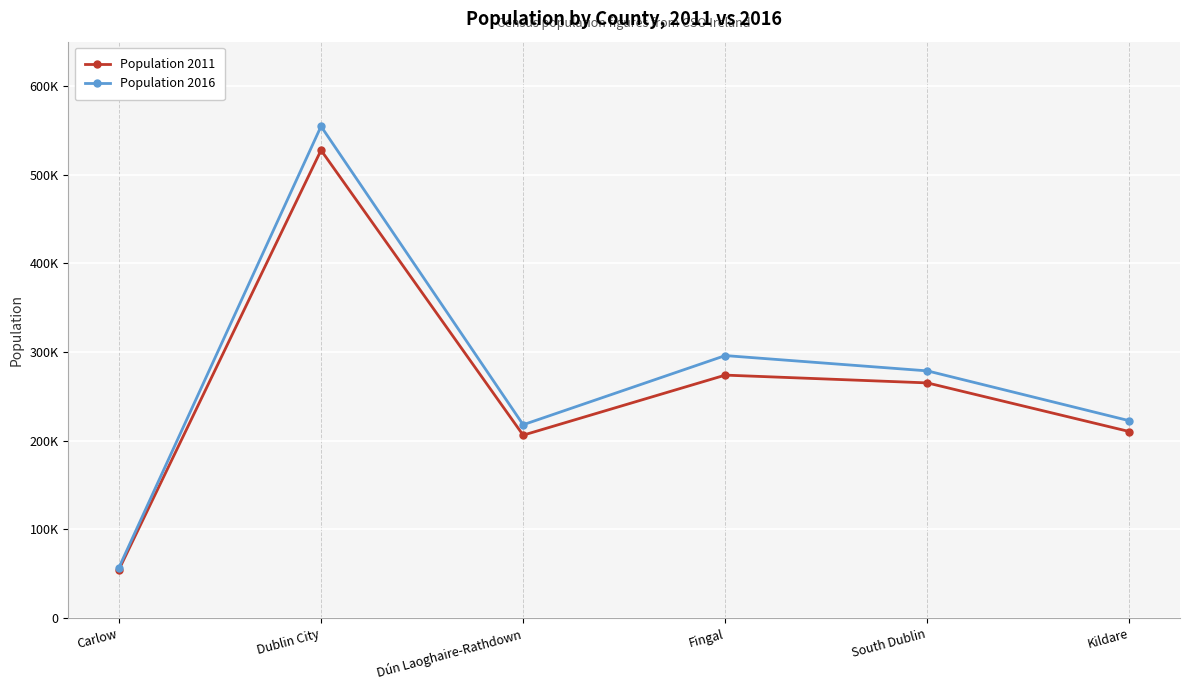

Does the chart have visible grid lines?

Yes